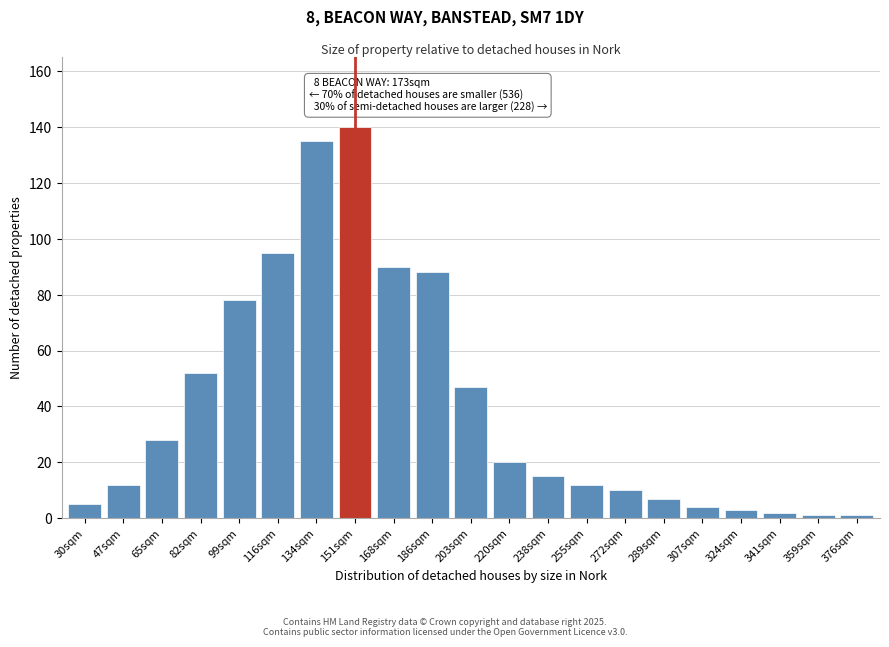

Reading left to right, what are all the values shown in this chart?

30sqm=5	47sqm=12	65sqm=28	82sqm=52	99sqm=78	116sqm=95	134sqm=135	151sqm=140	168sqm=90	186sqm=88	203sqm=47	220sqm=20	238sqm=15	255sqm=12	272sqm=10	289sqm=7	307sqm=4	324sqm=3	341sqm=2	359sqm=1	376sqm=1